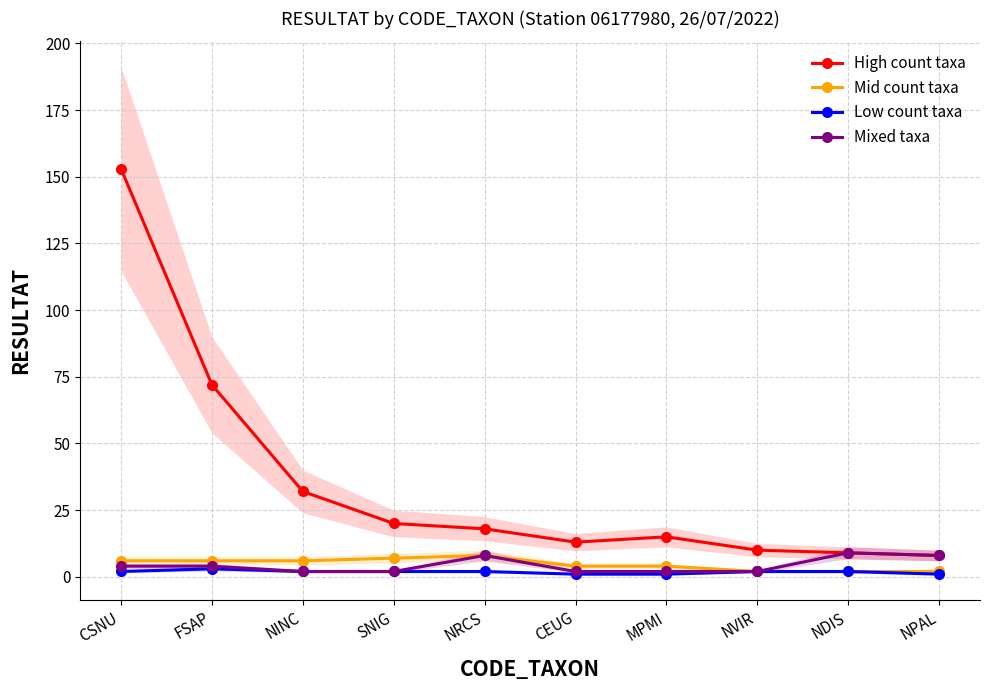

True or false: Low count taxa has more than 0 points higher than both neighbors.

True